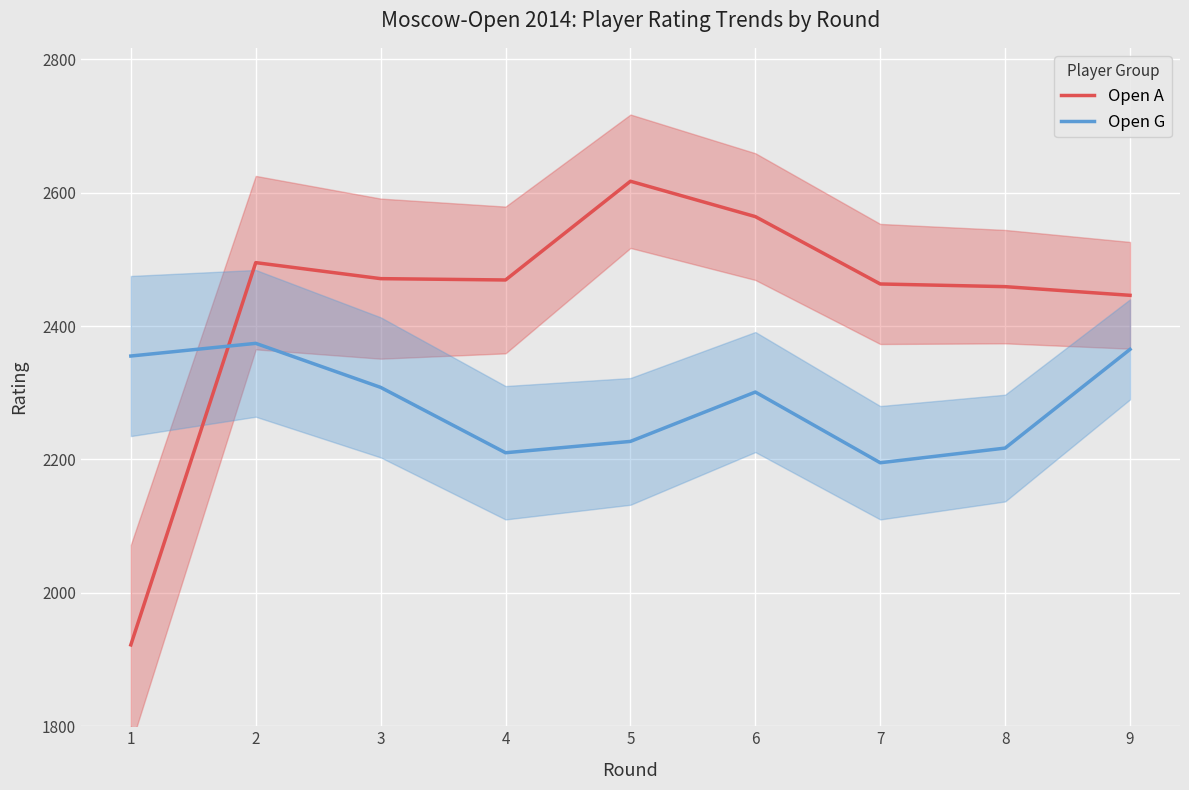

Does the chart display data point markers on the line(s)?

No